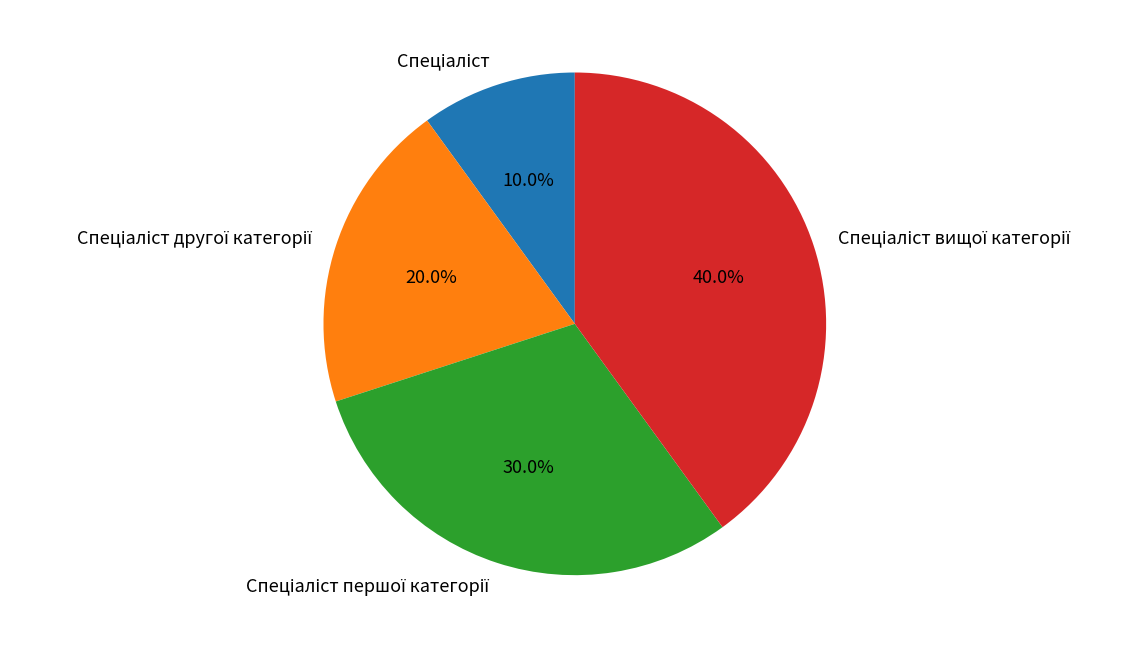

Is there any slice that represents more than half of the pie?

No